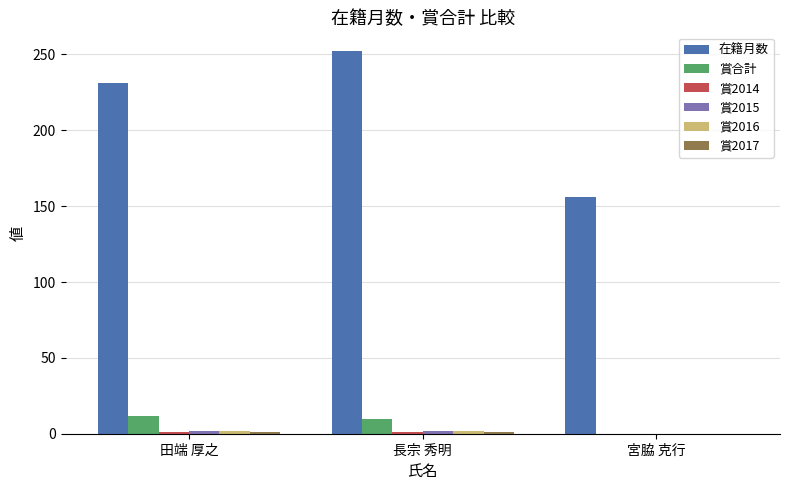

Between 田端 厚之 and 宮脇 克行, which series saw the biggest shift?

在籍月数